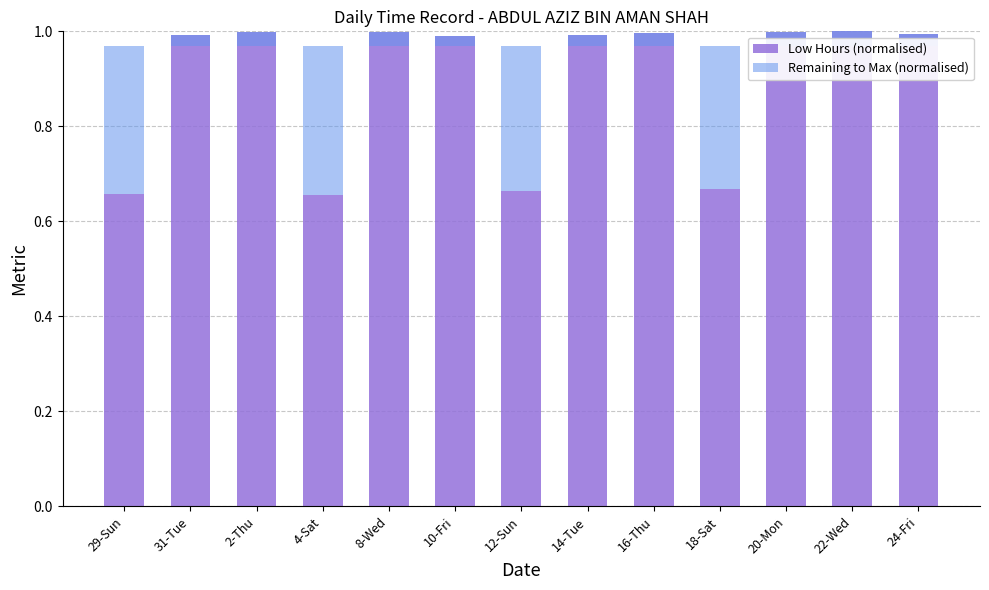

What is the difference between the Low Hours (normalised) values at 16-Thu and 12-Sun?

0.3